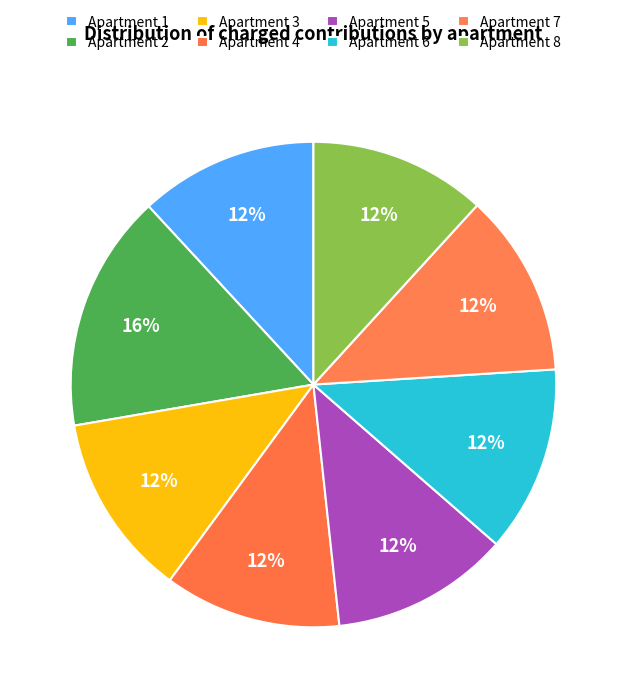

How many segments does this pie chart have?

8